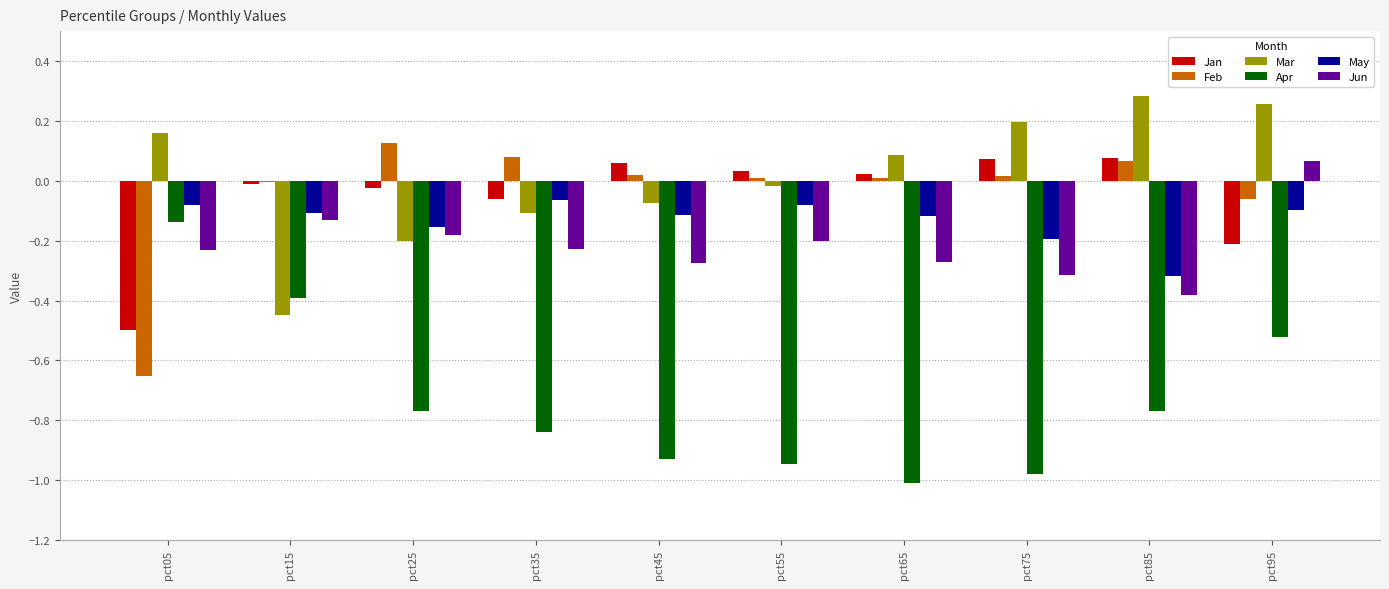

Which series changed the most between pct45 and pct85?

Mar